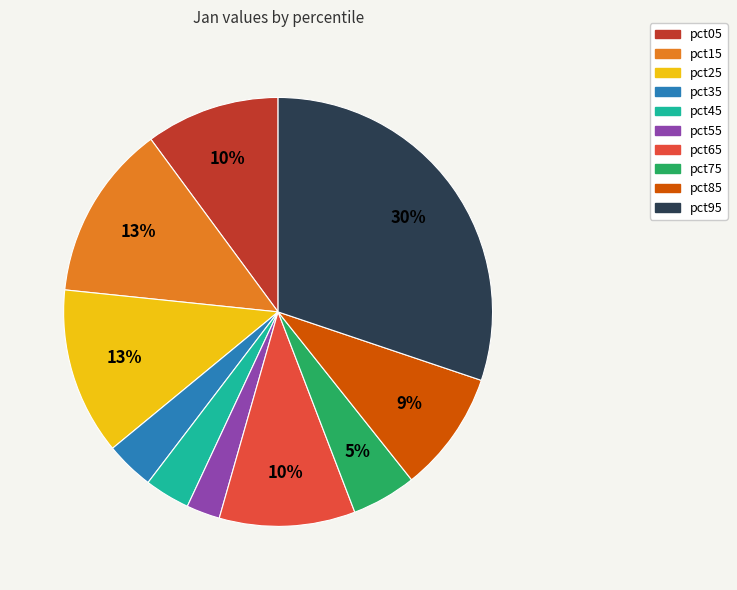

The pct65 slice represents 22% of the pie. True or false?

False